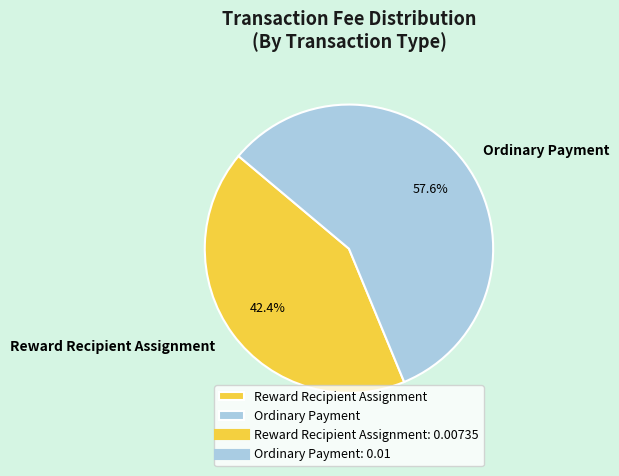

Count the number of slices in the pie.

2